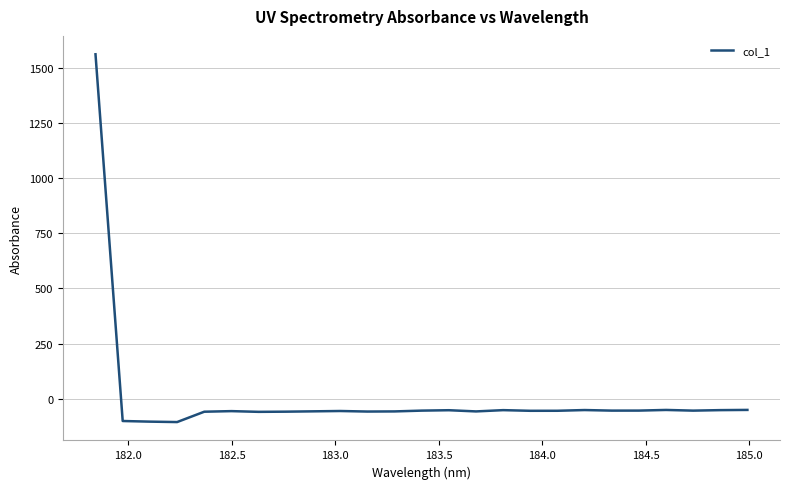

What is the smallest value displayed?

-105.7